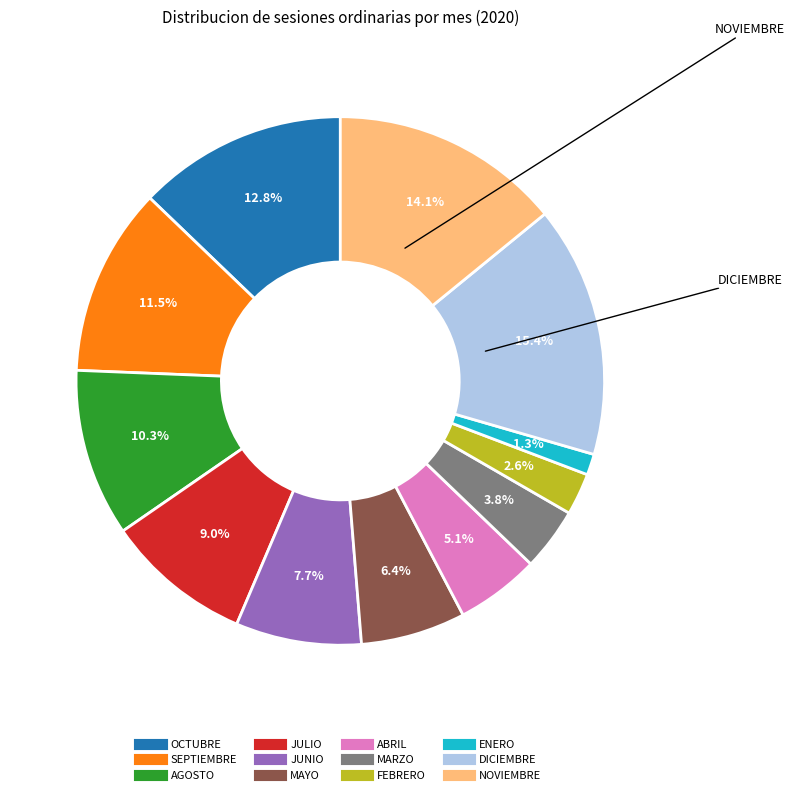

The JUNIO slice represents 8% of the pie. True or false?

True